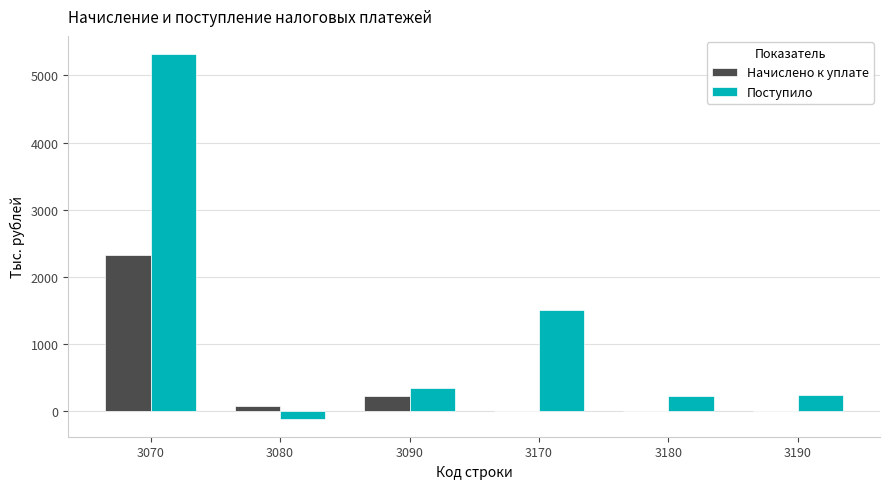

At which category is the sum across all series the highest?

3070